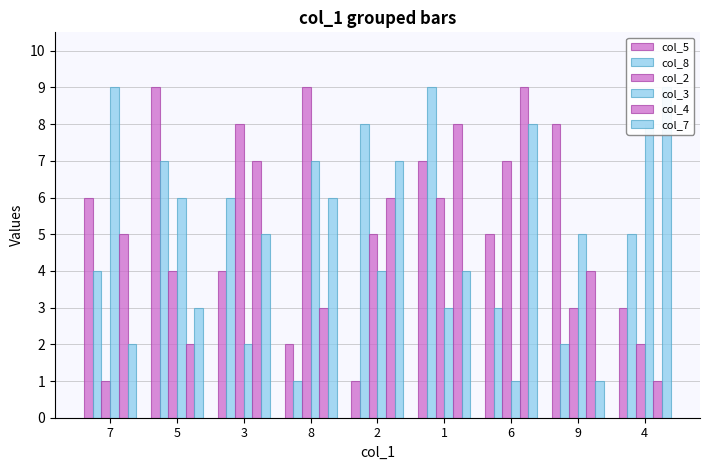

True or false: col_7 has a value of 4 at 8.

False